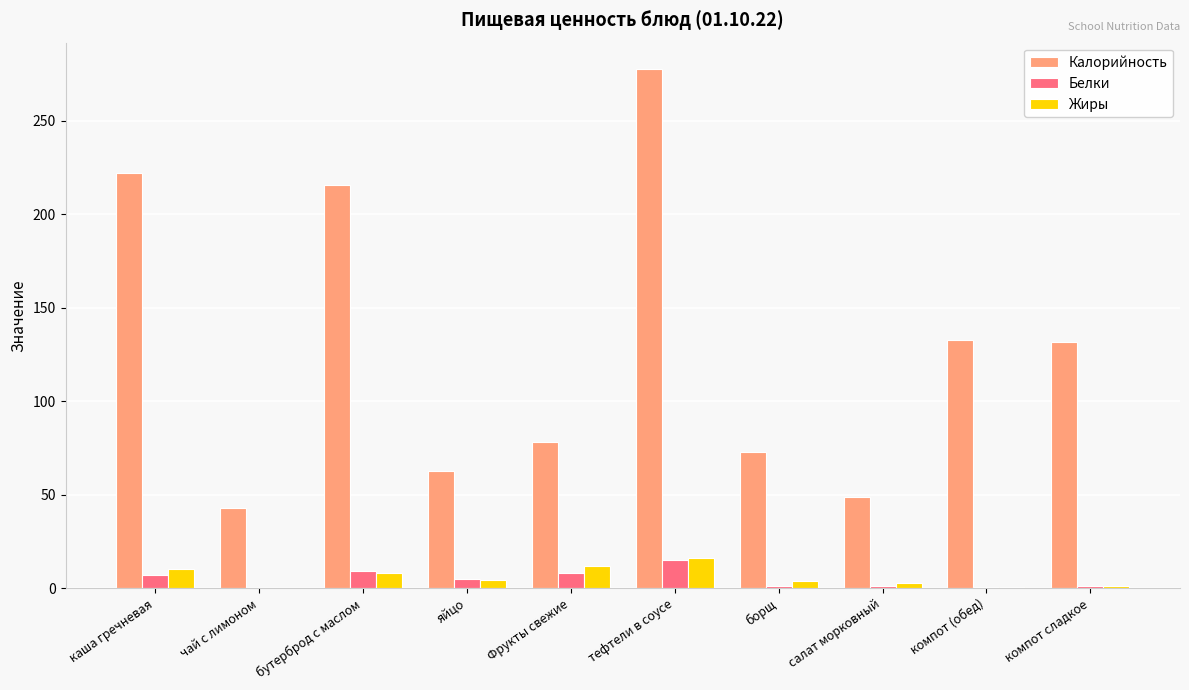

Read the Белки value at компот (обед).

0.7